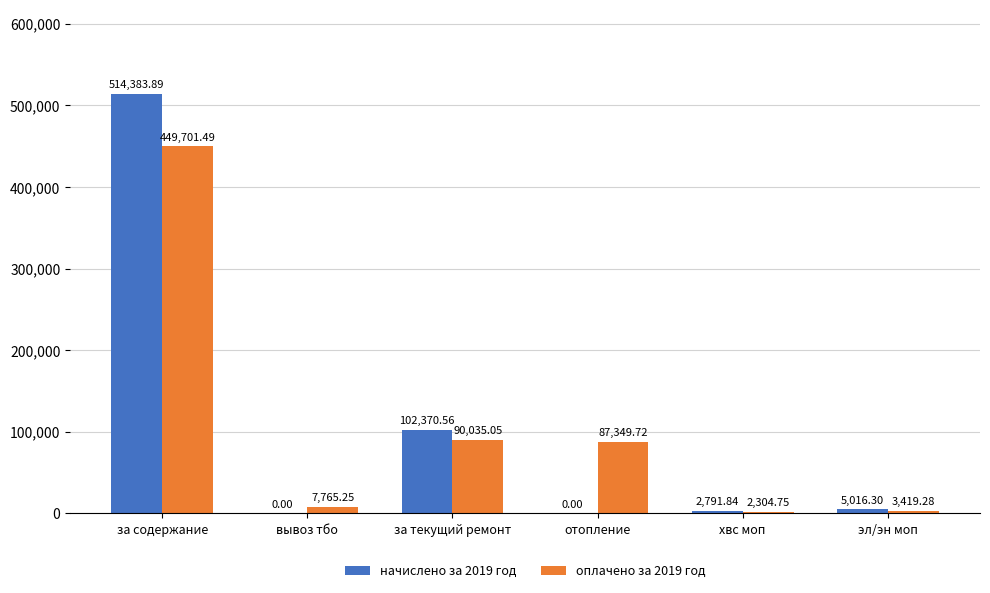

Between за содержание and эл/эн моп, which series saw the biggest shift?

начислено за 2019 год